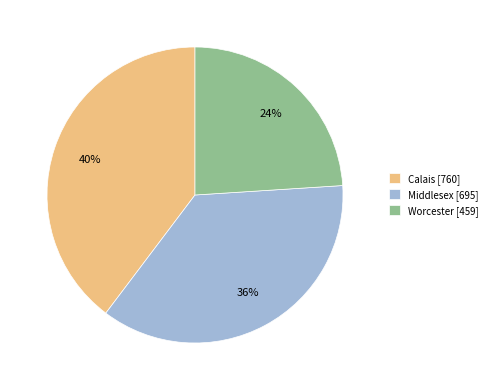

True or false: Middlesex accounts for 27% of the total.

False